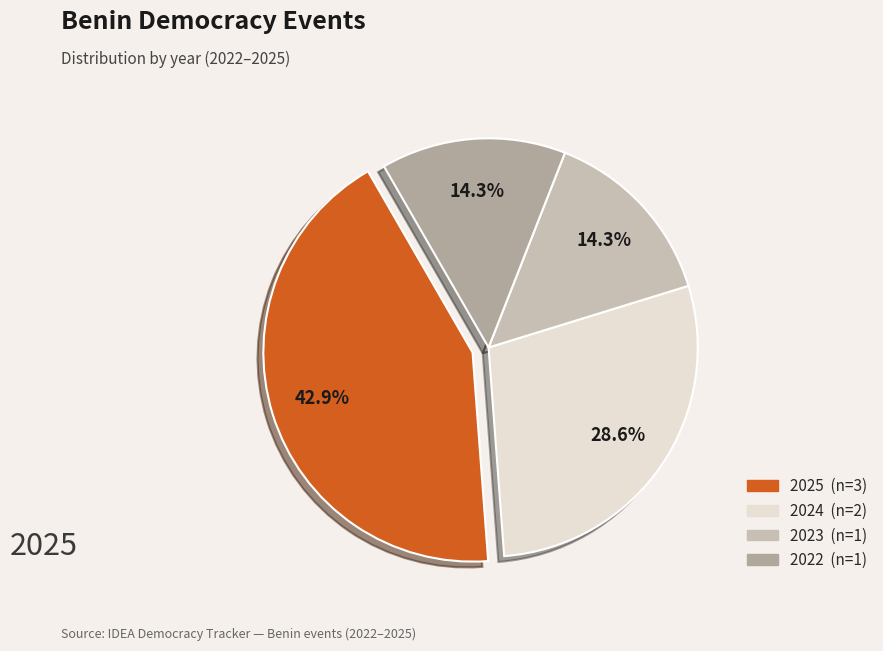

Does any single category account for the majority?

No